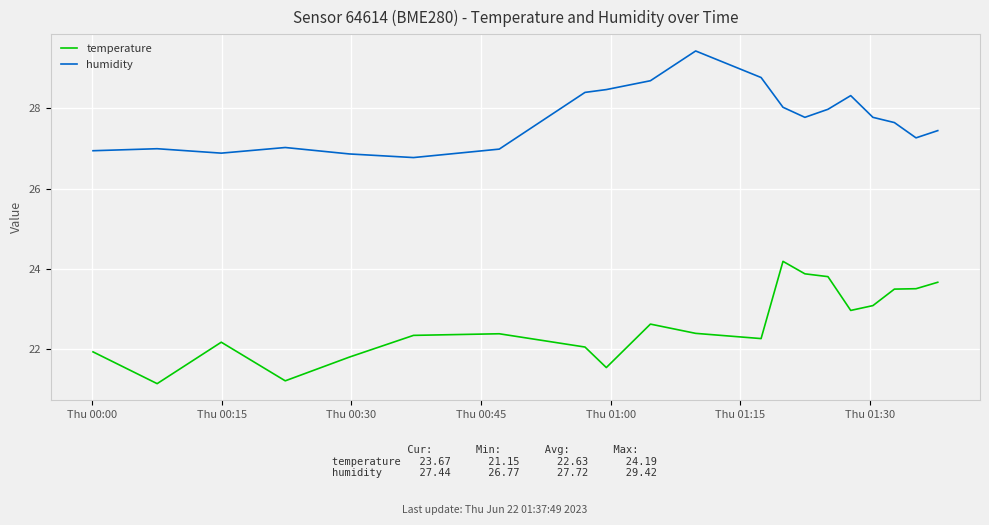

Rank the series by their average value, from highest to lowest.

humidity, temperature